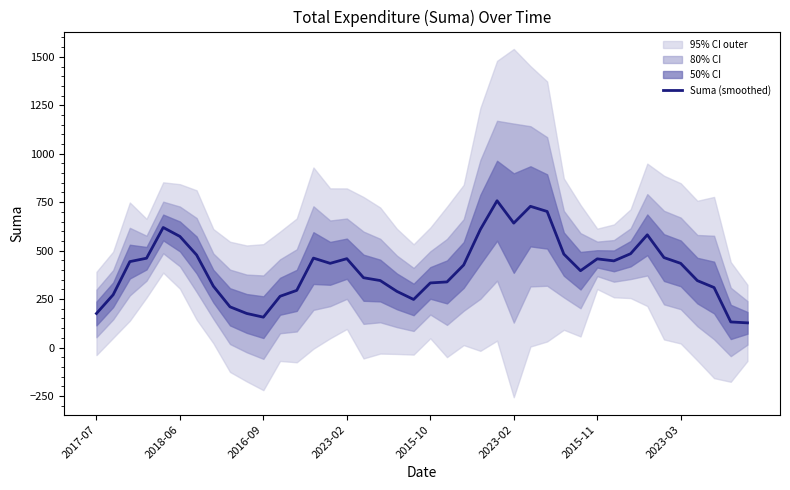

Count the number of values greater than 434.

20